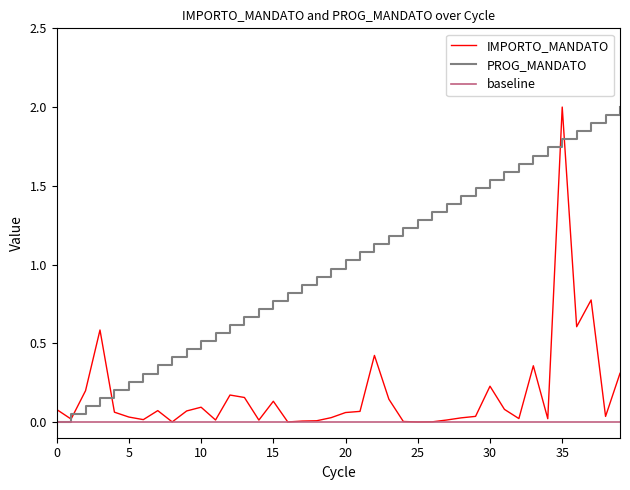

What is the maximum value shown in the chart?

2.0